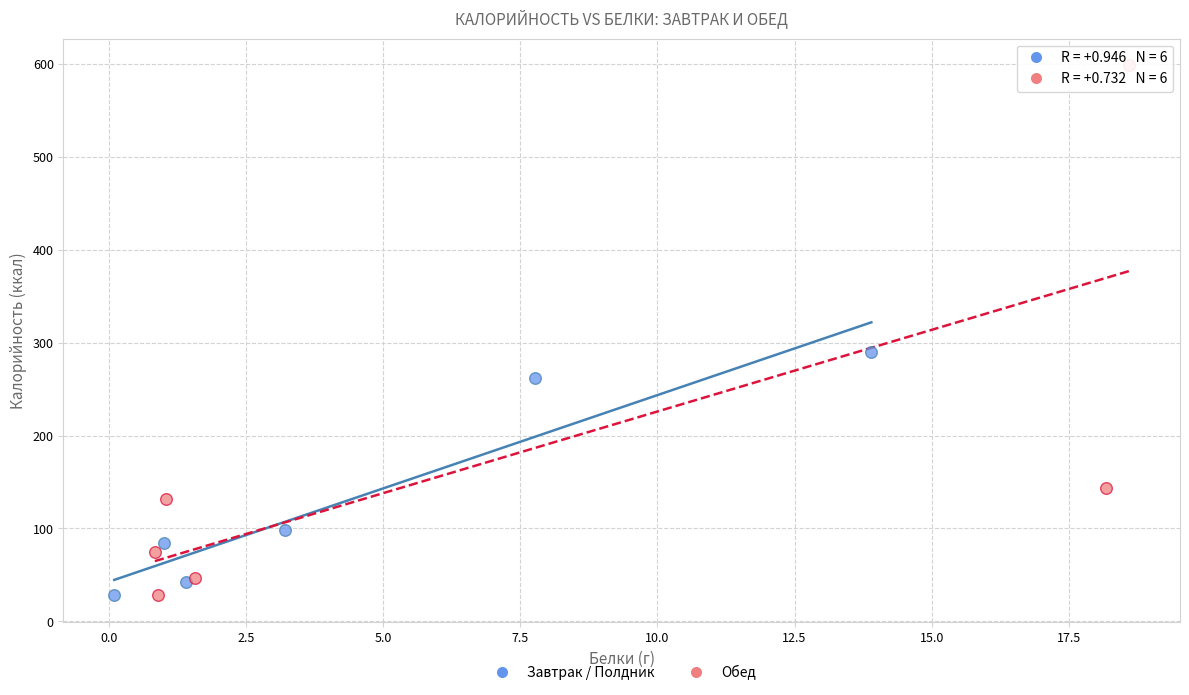

Which series has the widest spread of Y values?

Обед